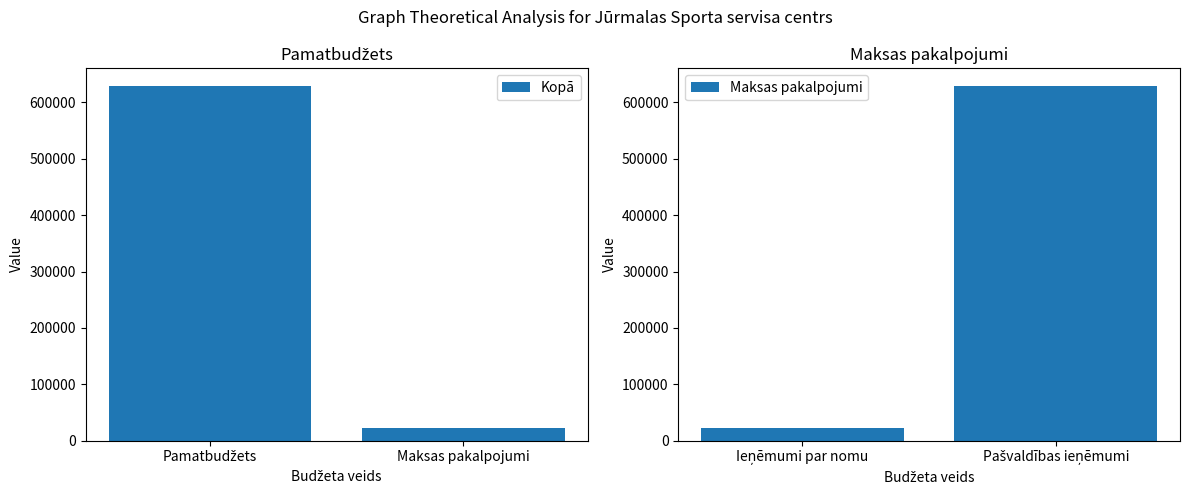

What is the difference between the maximum and minimum values in the Kopā series?

606196